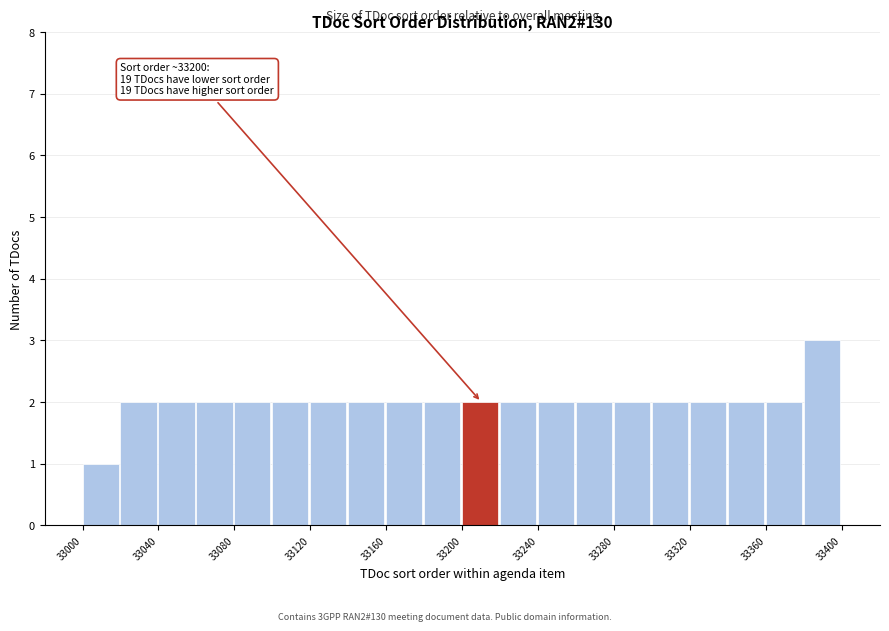

Which range on the x-axis has the tallest bar?

33380 to 33400